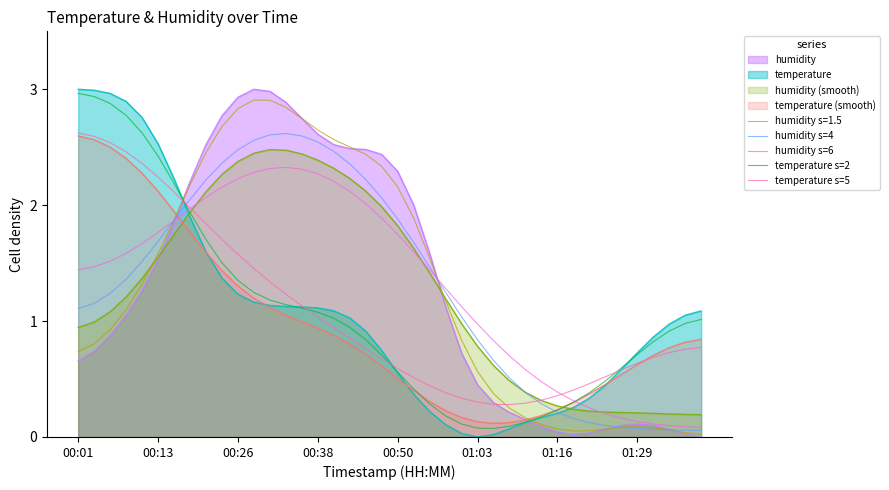

How many lines are shown in the chart?

9